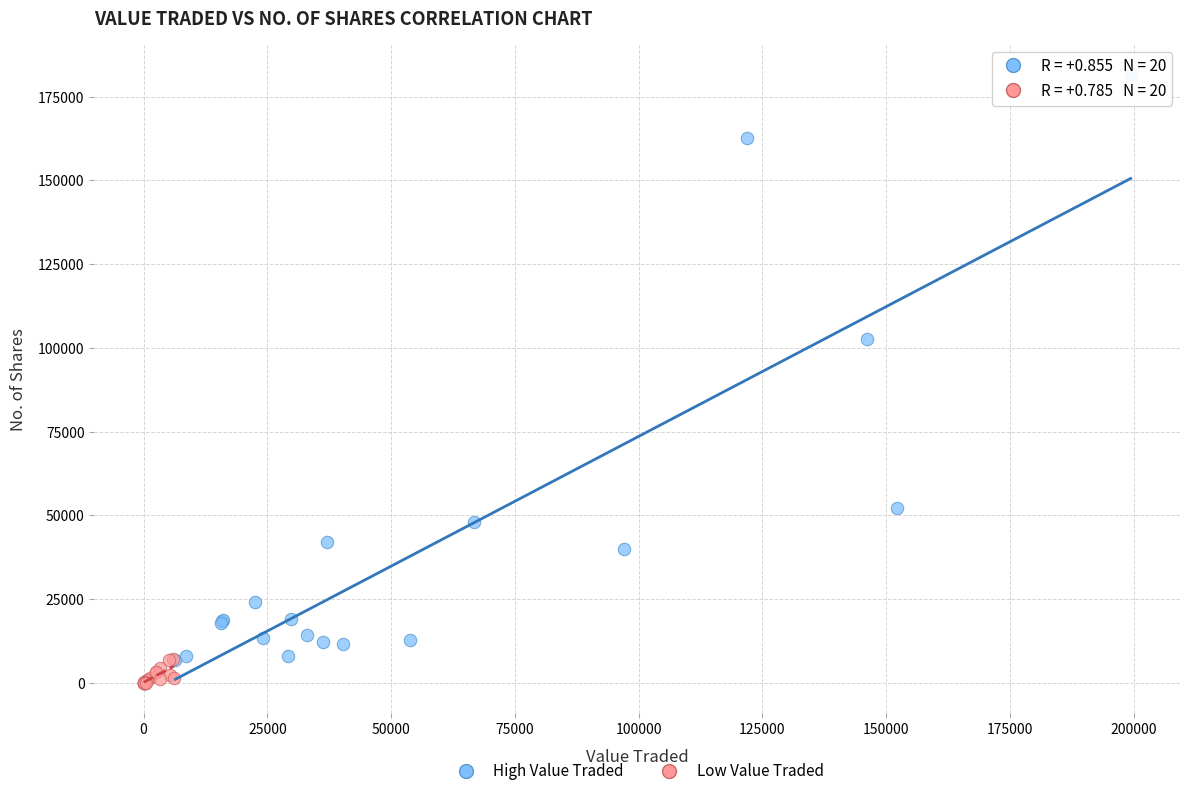

Which series has the largest Y range (max minus min)?

High Value Traded